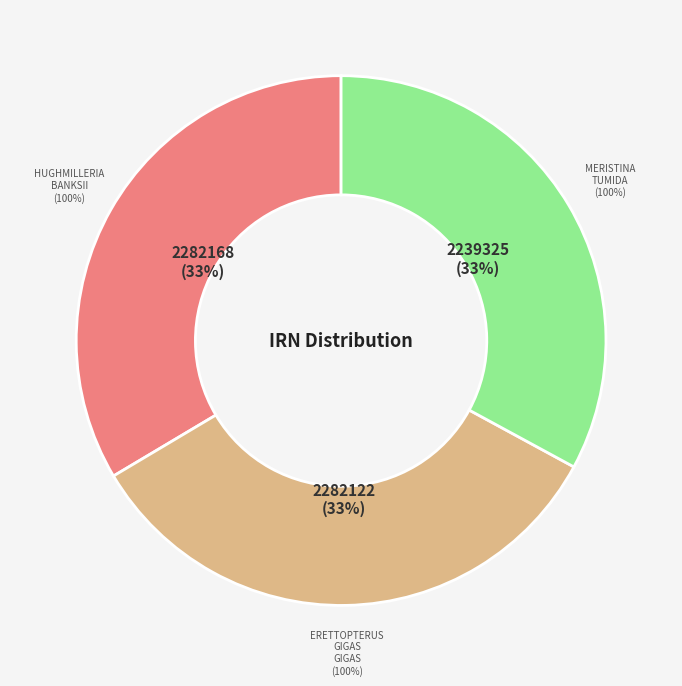

Combined, what portion of the pie is Erettopterus gigas gigas and Meristina tumida?

66.5%